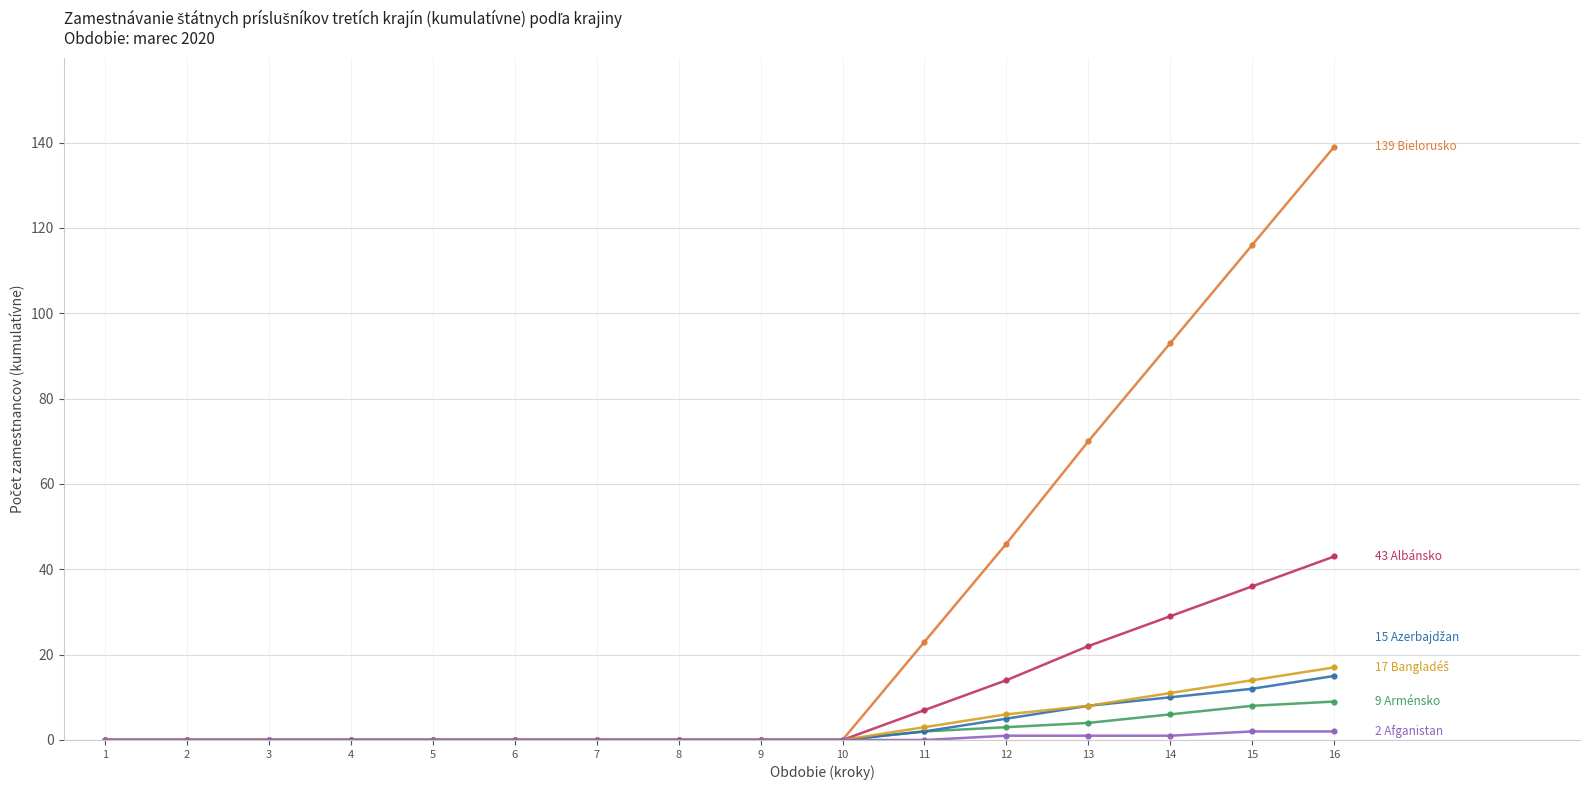

At which category is the sum across all series the highest?

16